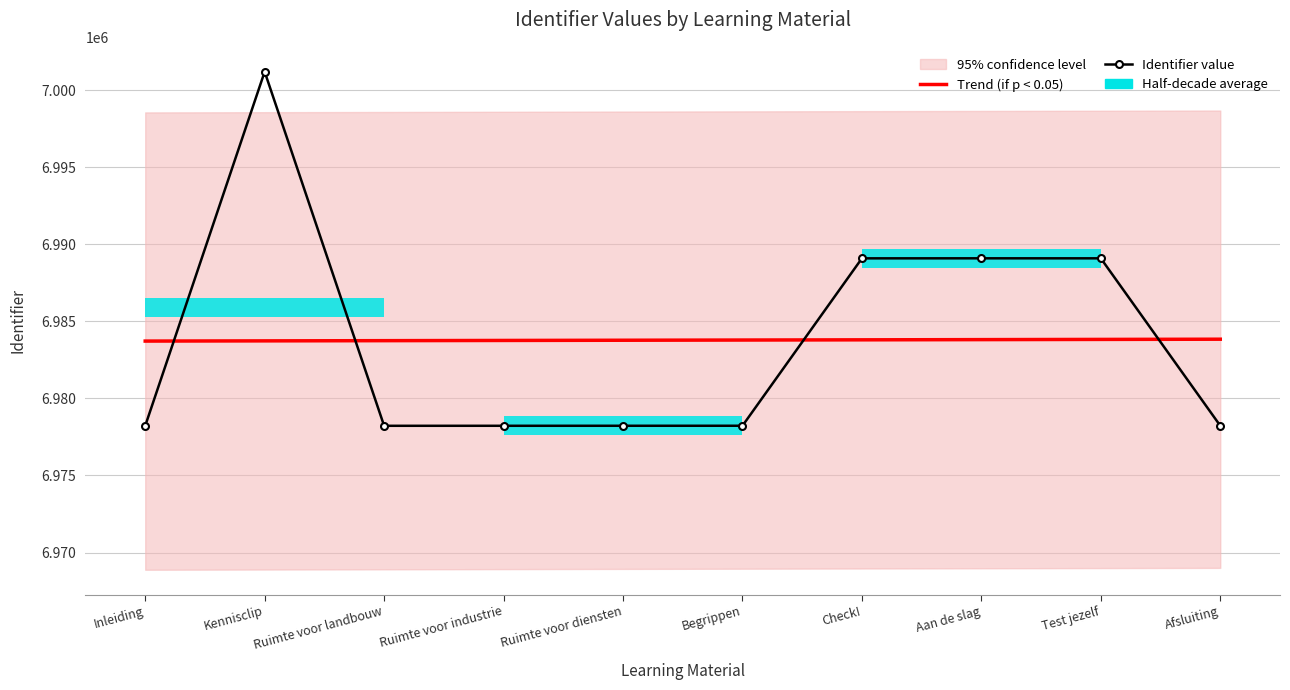

After their last crossing, which series has the higher values: Identifier value or Trend (if p < 0.05)?

Trend (if p < 0.05)